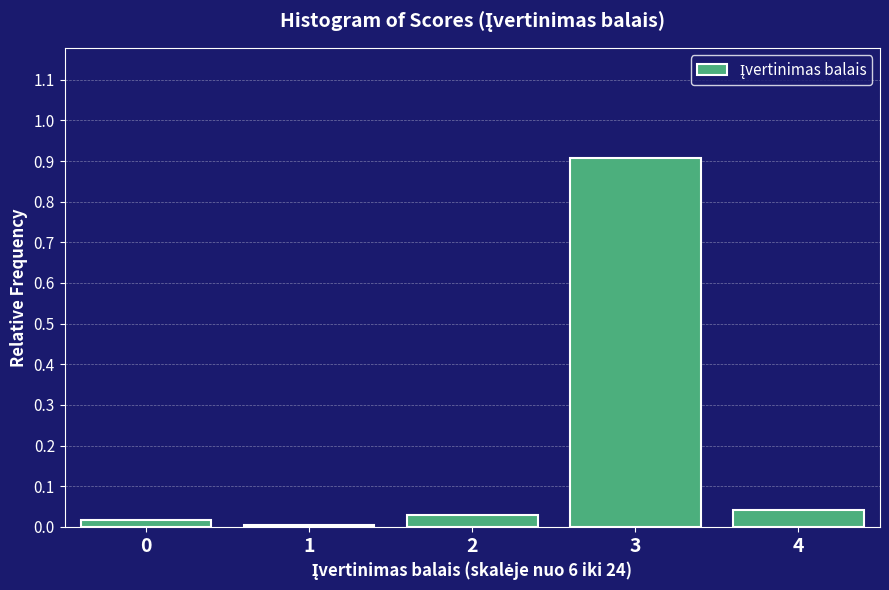

What is the maximum value shown in the chart?

0.9